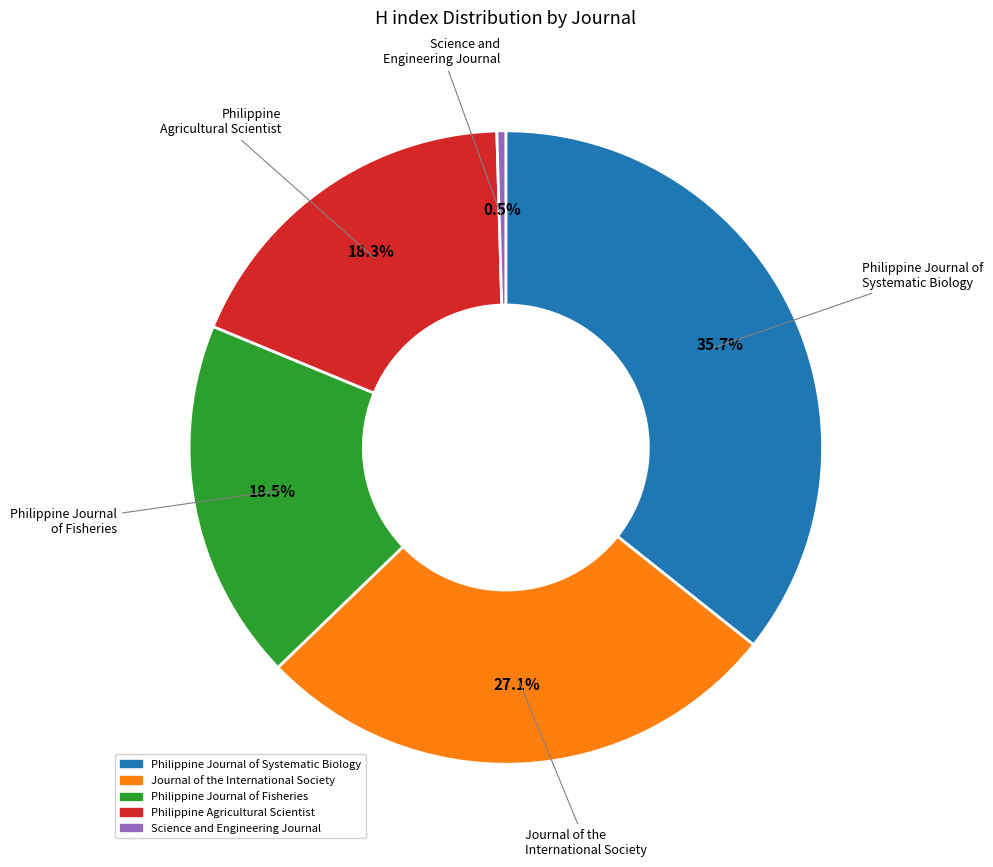

The Philippine Journal of Systematic Biology slice represents 36% of the pie. True or false?

True